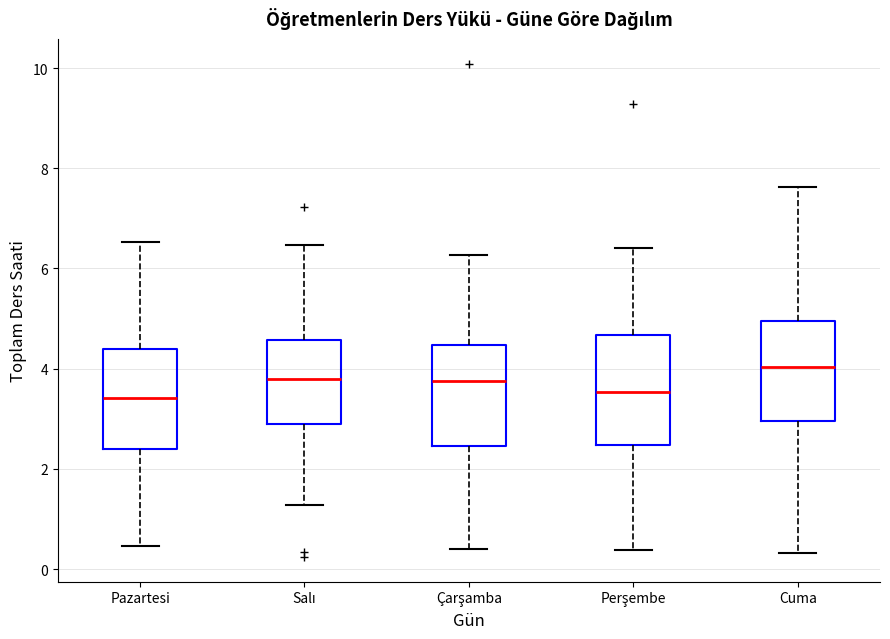

Where is the upper edge of the box for Salı on the y-axis? The values are not printed on the chart, so give them approximately, as read against the axis.

4.6